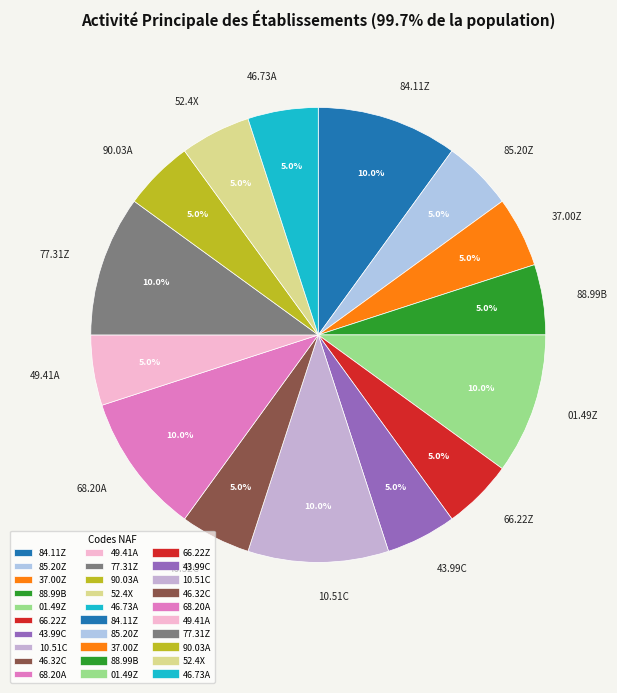

What is the ratio of the value at 68.20A to the value at 01.49Z?

1.0